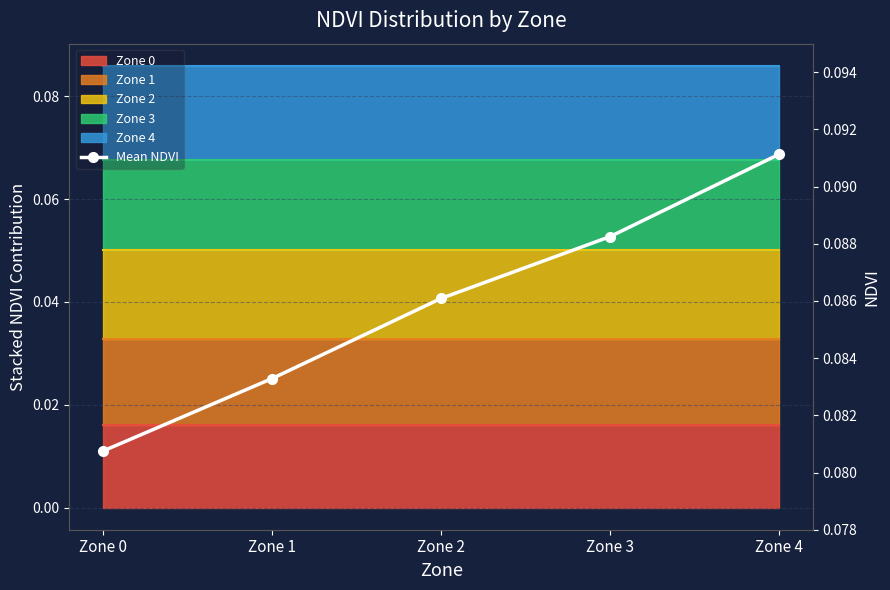

Rank the categories by value from highest to lowest.

Zone 4, Zone 3, Zone 2, Zone 1, Zone 0